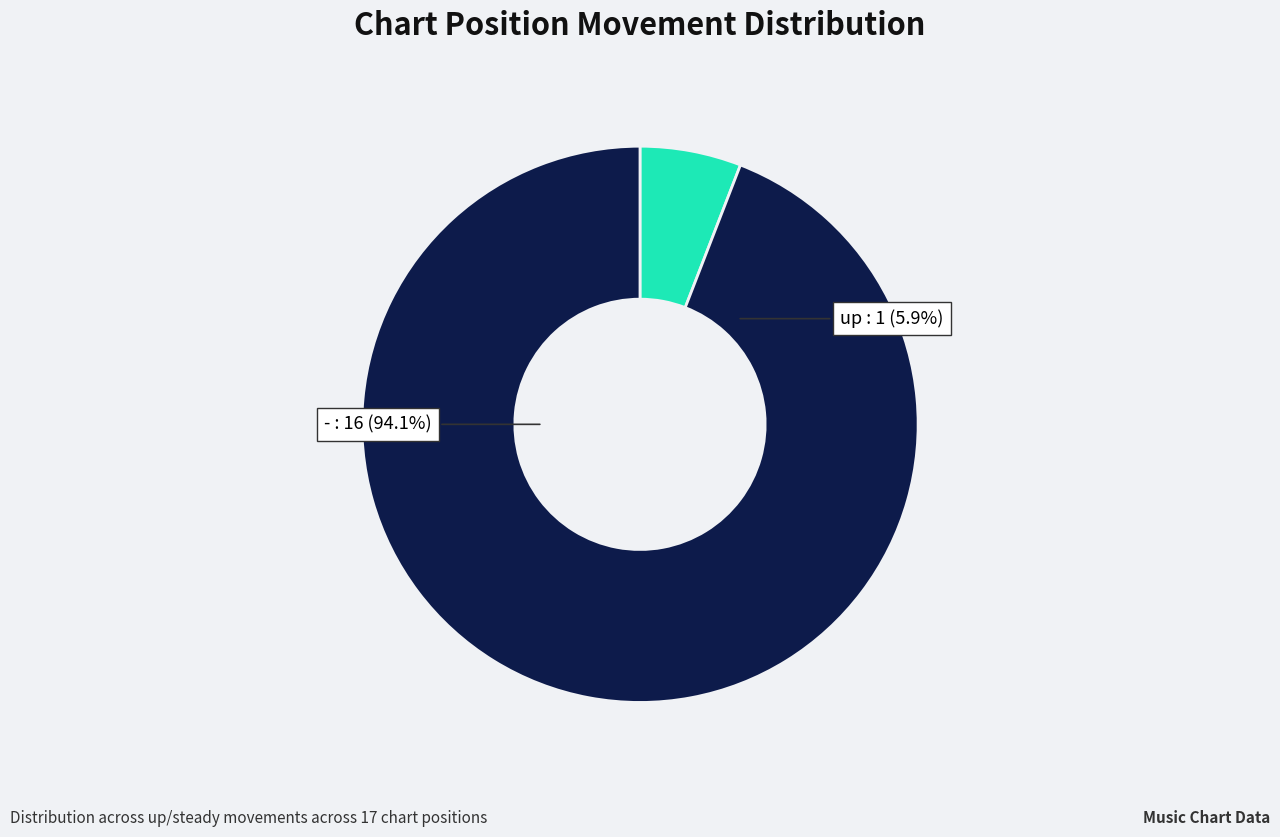

Combined, do up and - account for over 50%?

Yes